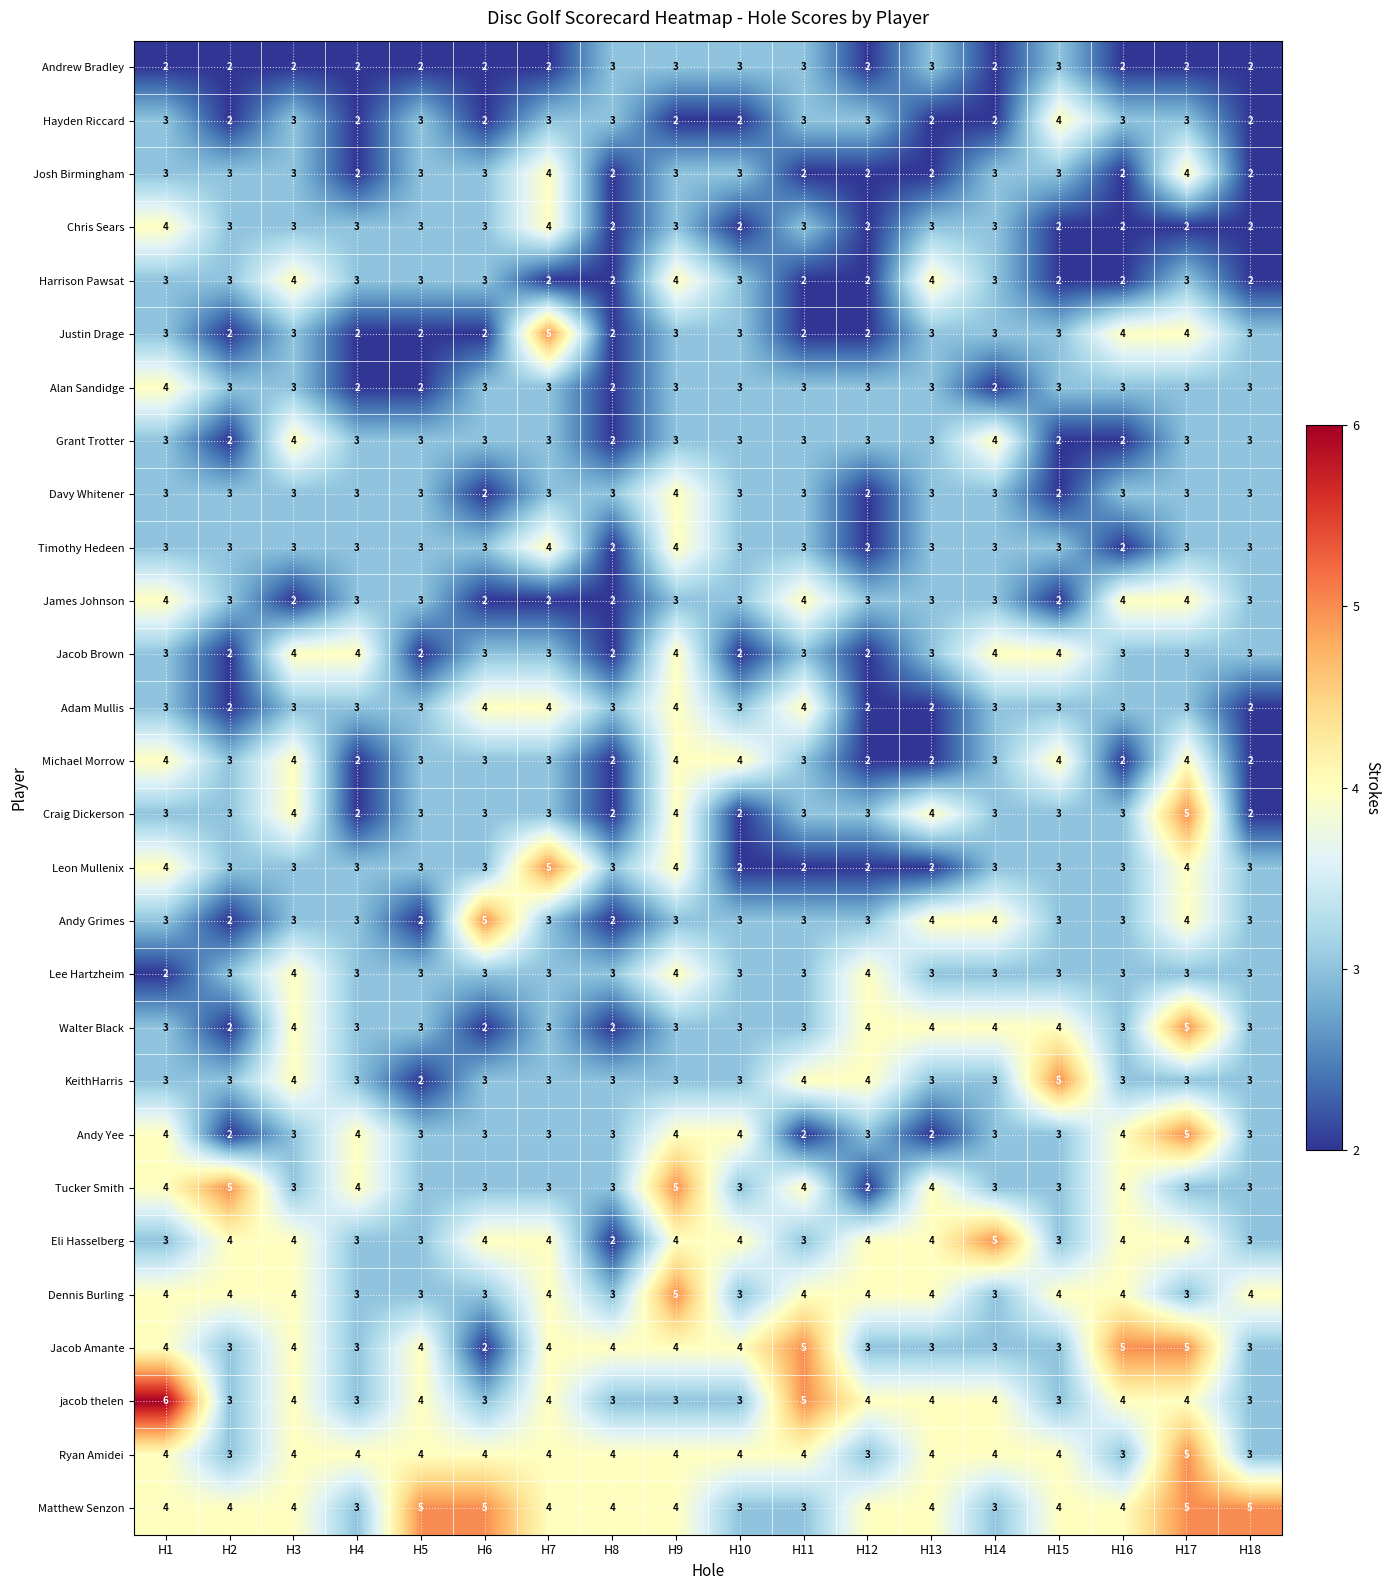

The value of jacob thelen at H14 is 7. True or false?

False